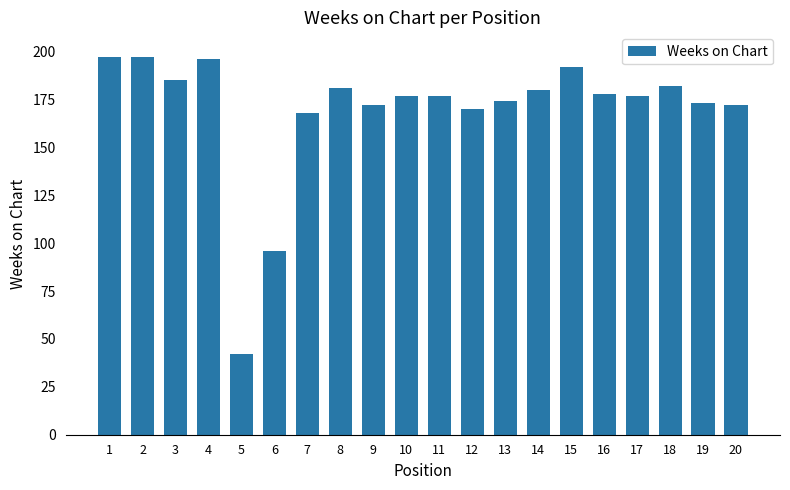

What is the value of the 17th bar from the left?

177